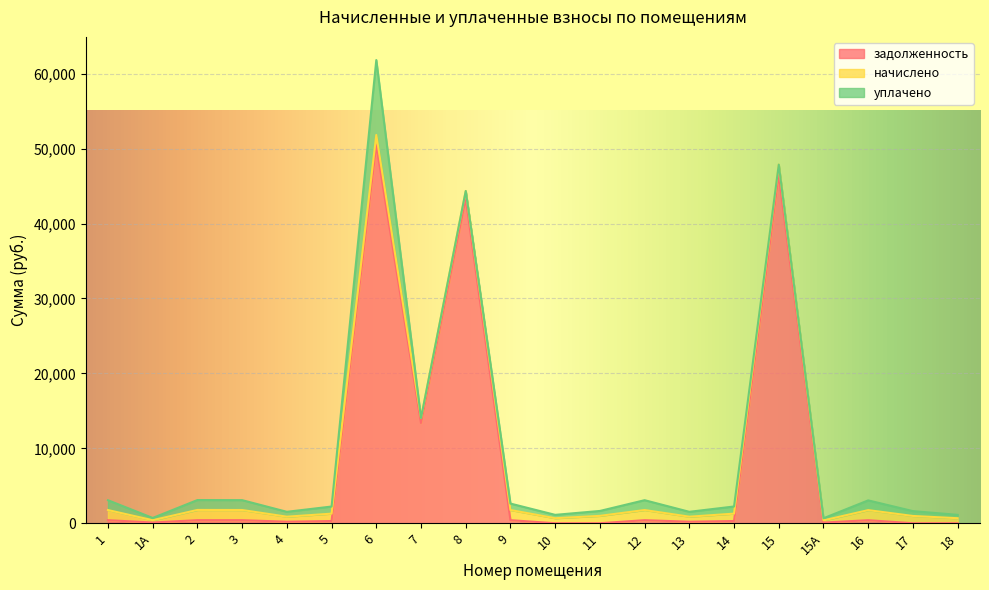

Reading left to right, list all the values displayed in this chart.

задолженность: 408.9	93.9	412.2	410.3	203.1	297.0	50472.5	13372.5	43362.1	409.6	0.0	0.0	409.6	203.1	297.7	46516.8	88.6	406.3	0.0	0.0
начислено: 1352.0	310.5	1363.0	1356.4	671.6	982.1	1354.2	671.6	984.3	1354.2	671.6	984.3	1354.2	671.6	984.3	1356.4	292.9	1343.2	971.1	671.6
уплачено: 1310.3	300.9	1321.0	1314.5	650.9	951.8	10000.0	0.0	0.0	861.0	447.7	656.2	1312.4	650.9	953.9	0.0	283.8	1301.7	647.4	447.7